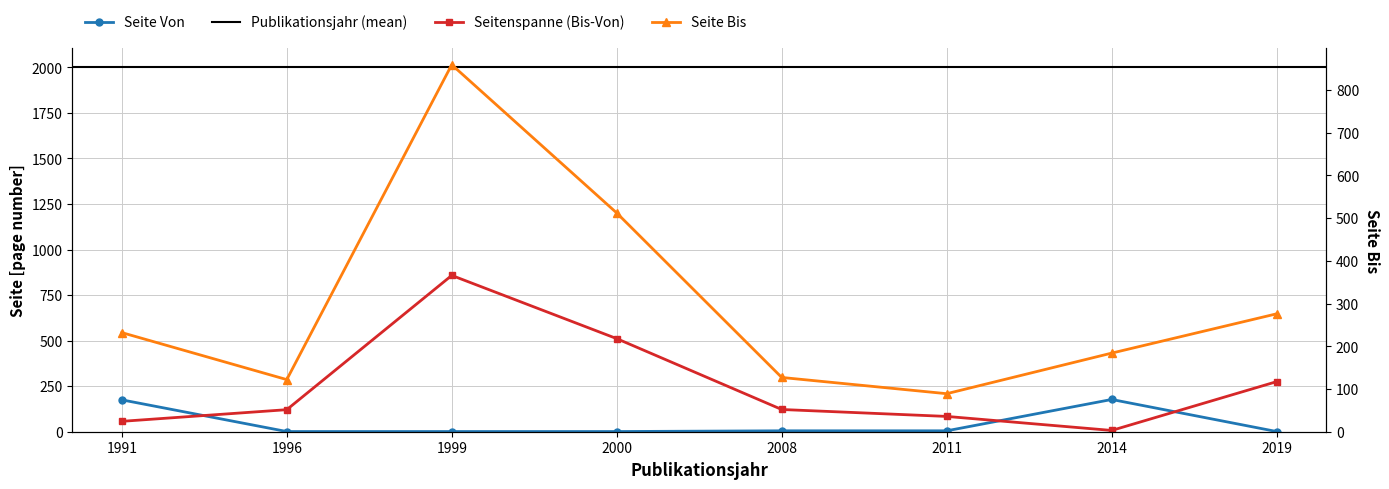

Reading left to right, extract all data points from this chart.

Seite Von: 1991=175	1996=1	1999=1	2000=1	2008=5	2011=5	2014=177	2019=1
Seite Bis: 1991=232	1996=122	1999=859	2000=512	2008=127	2011=89	2014=184	2019=276